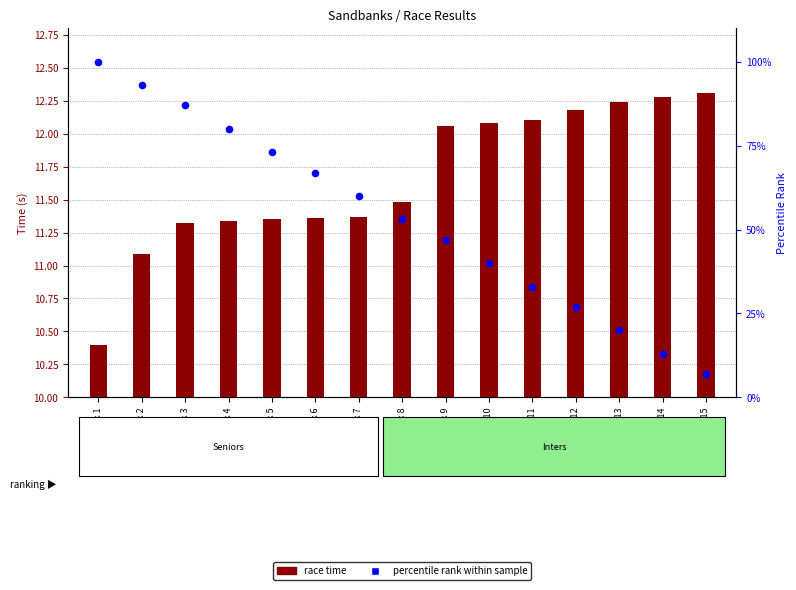

Which series has the largest Y range (max minus min)?

percentile rank within sample